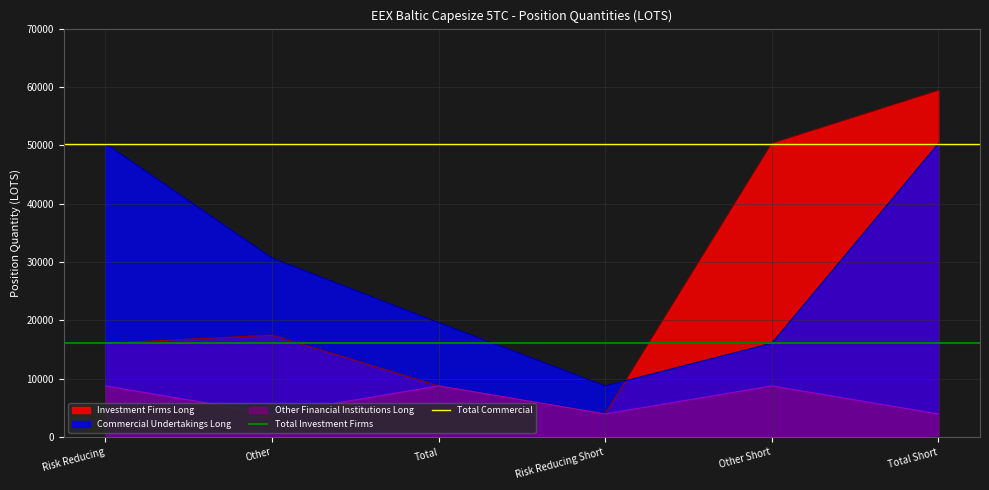

At which label does Total Investment Firms reach its peak?

Risk Reducing